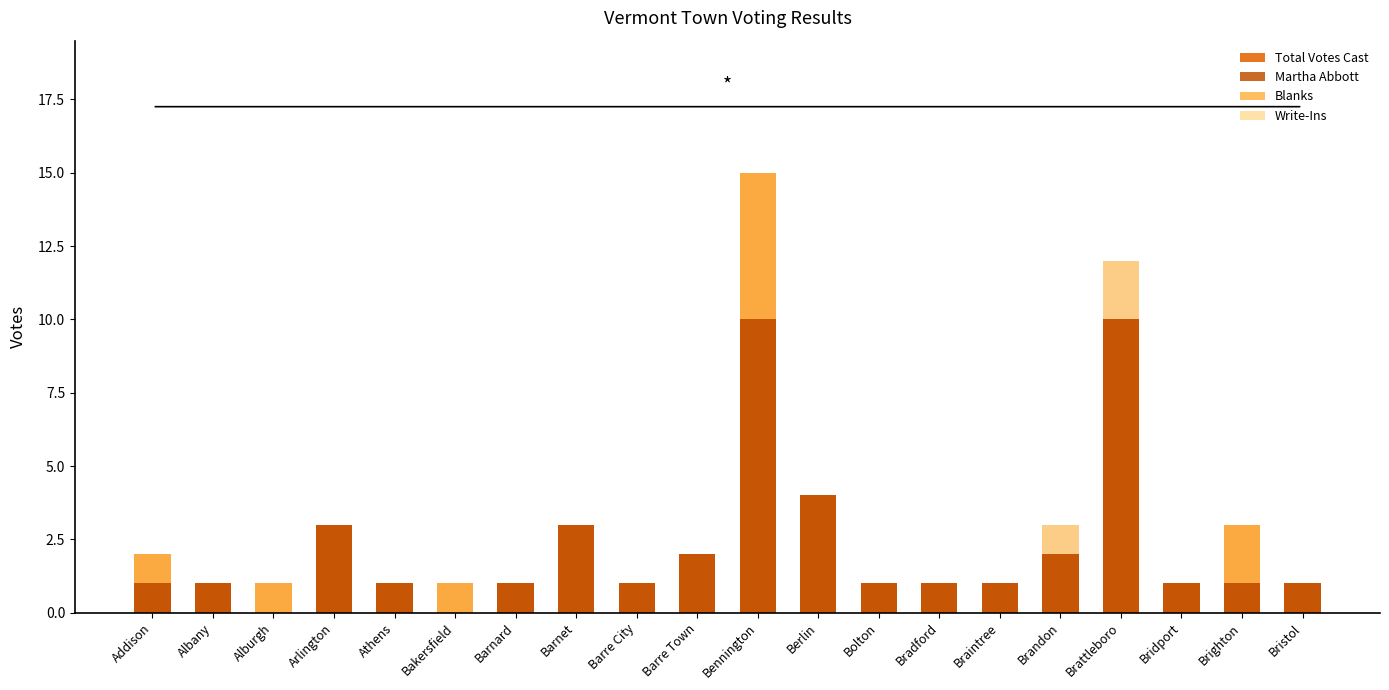

How many bars are there in each group?

4